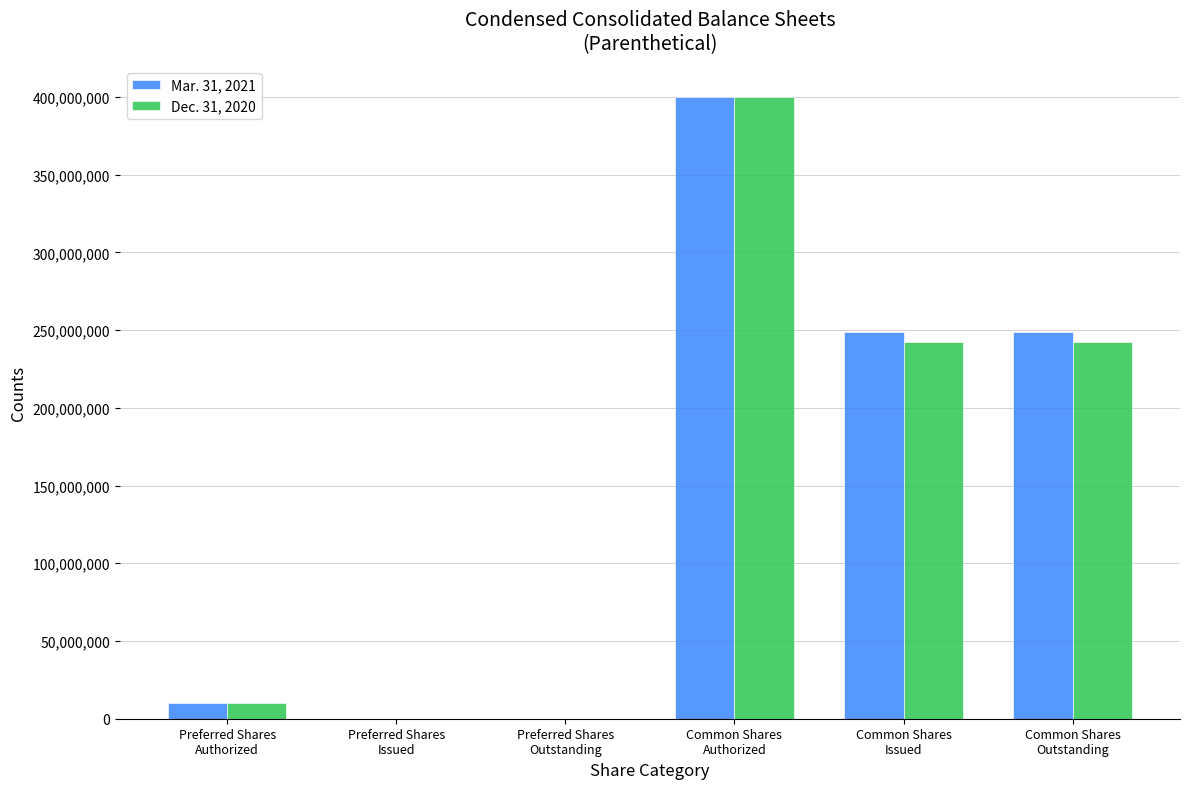

What is the greatest value displayed?

400000000